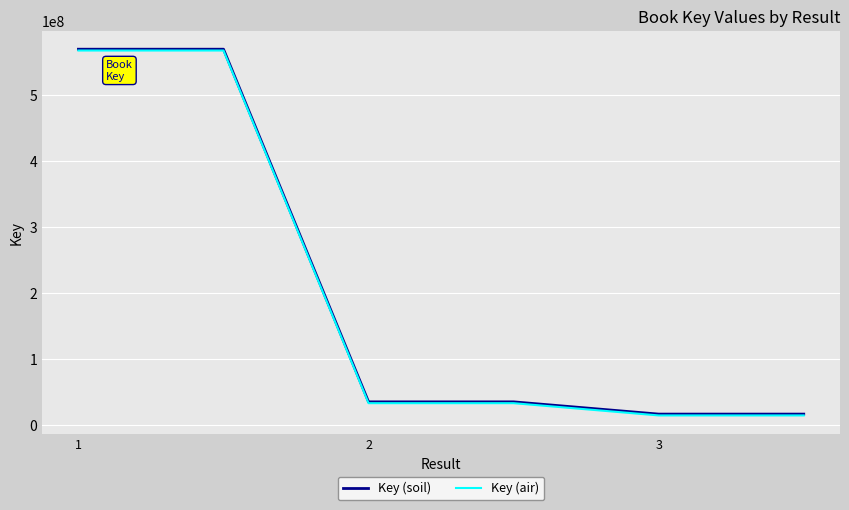

What is the highest value of the Key (air) series?

568059534